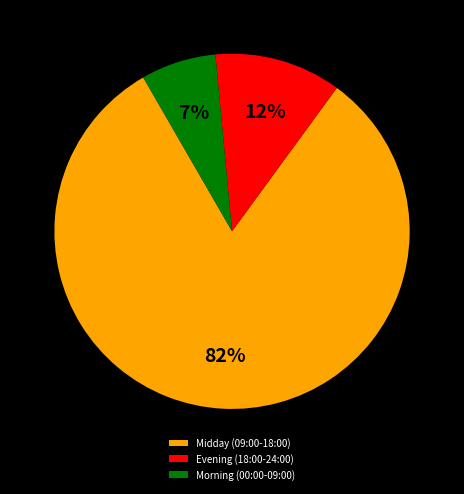

Combined, do Midday (09:00-18:00) and Evening (18:00-24:00) account for over 50%?

Yes